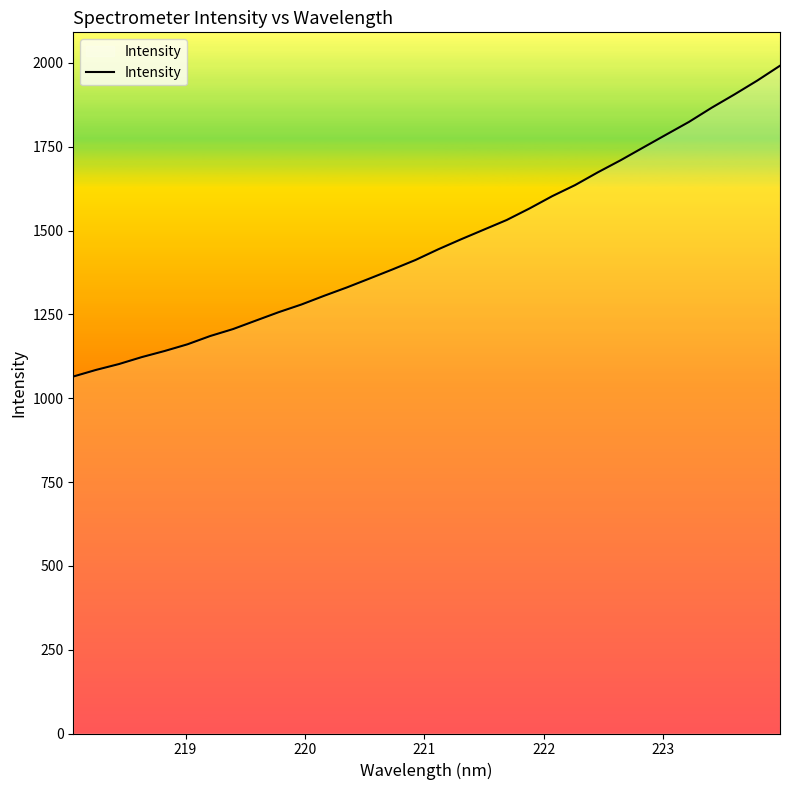

What is the smallest value displayed?

1064.6